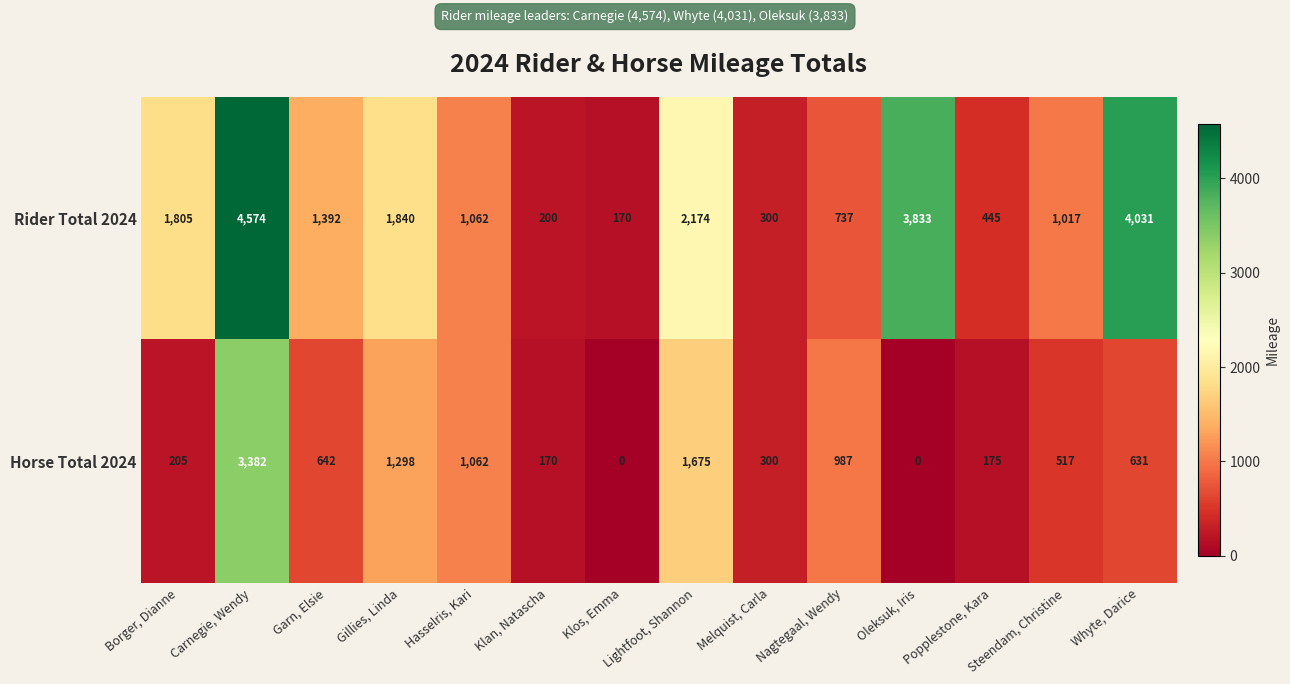

Where does the Horse Total 2024 series first go above 631?

Carnegie, Wendy